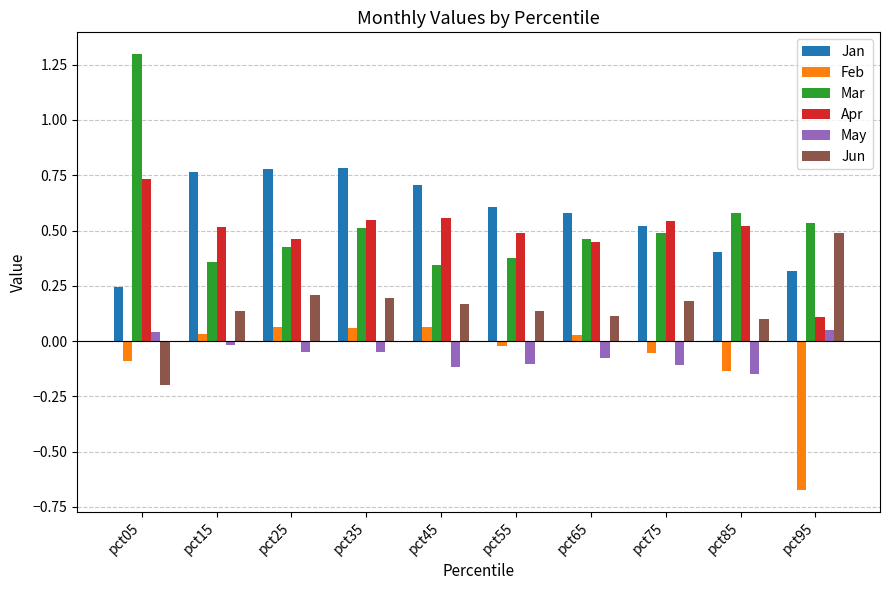

Which series has the largest range (max minus min)?

Mar